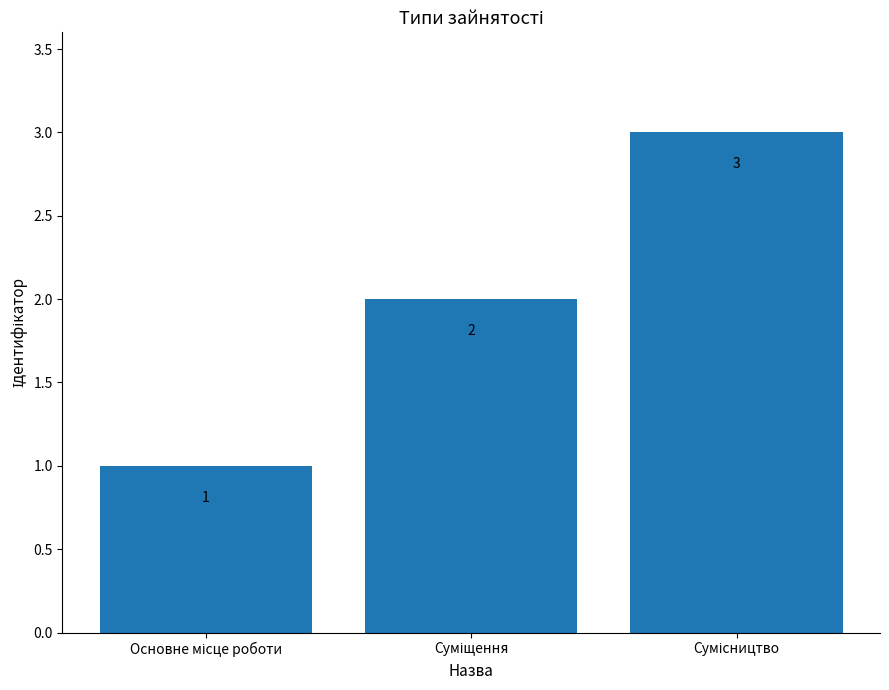

Count the values in the range 1 to 3.

3